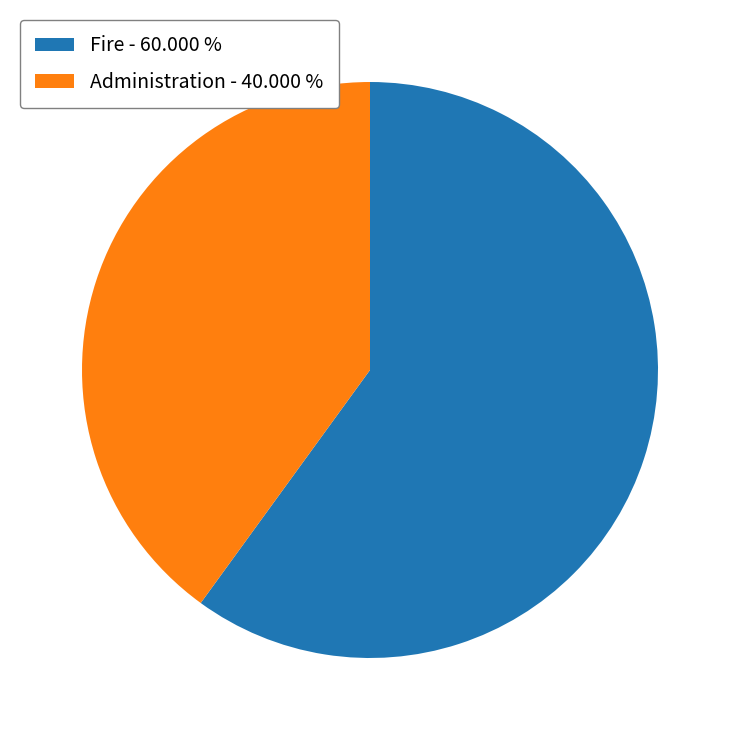

Between Administration and Fire, which is larger?

Fire